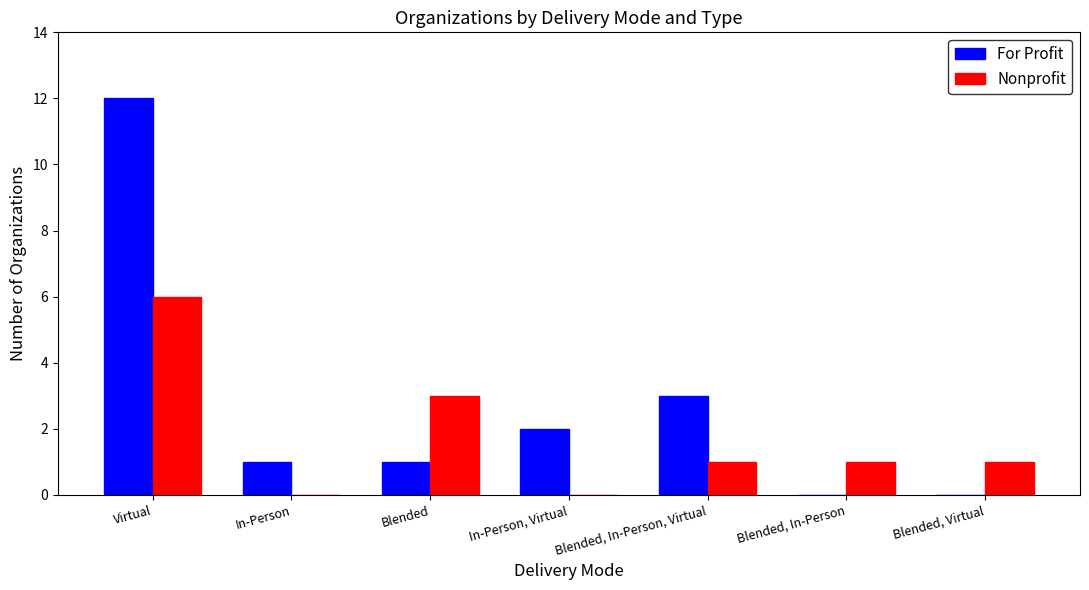

At which label does For Profit reach its peak?

Virtual